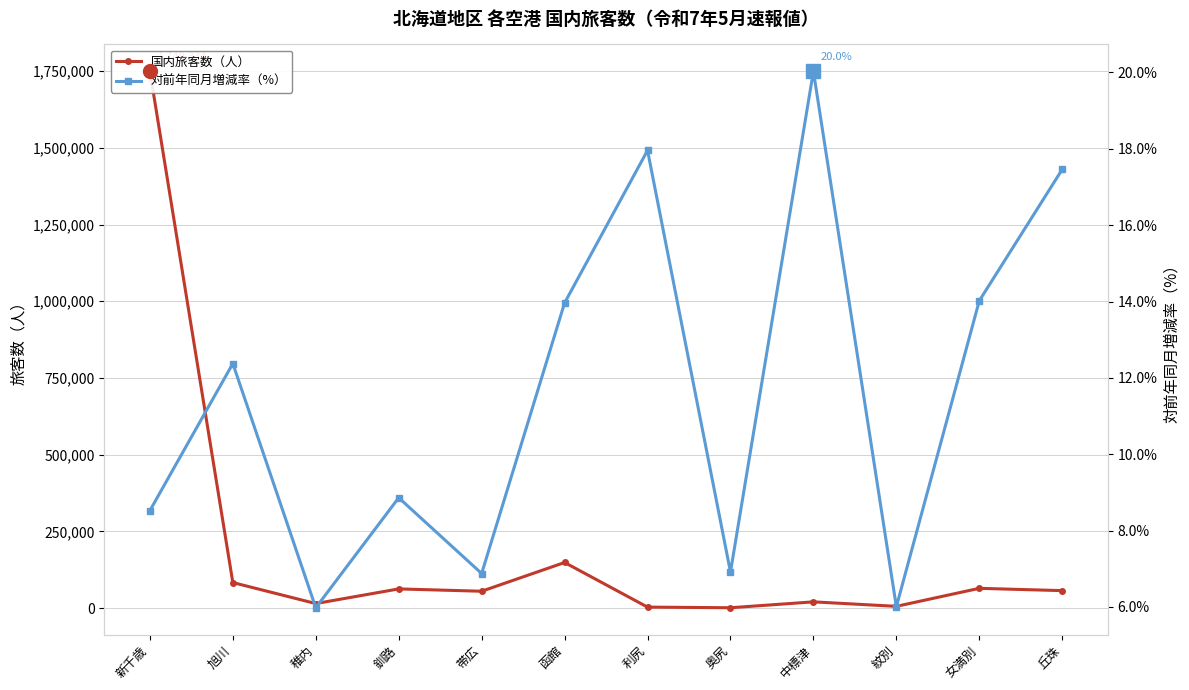

True or false: 国内旅客数（人） has more than 1 points higher than both neighbors.

True